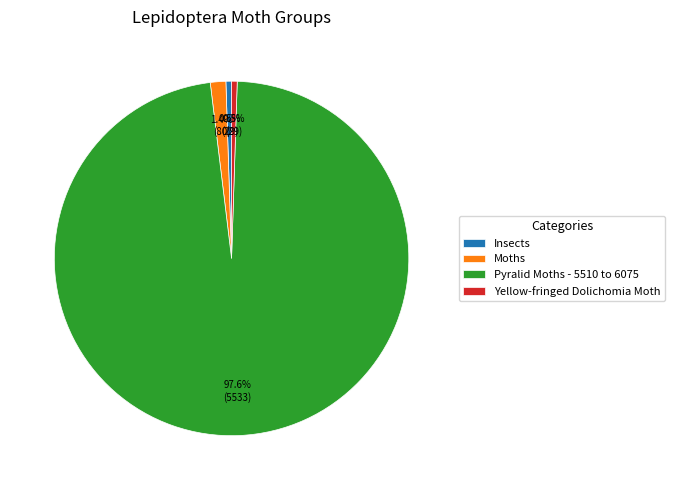

What is the majority slice?

Pyralid Moths - 5510 to 6075